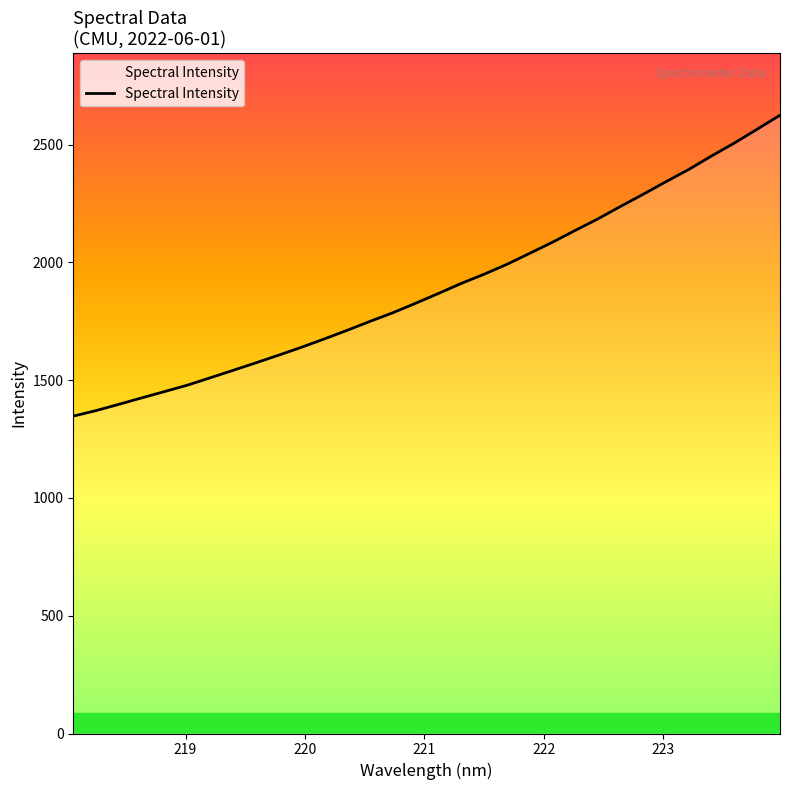

What is the difference between the maximum and minimum values?

1277.7